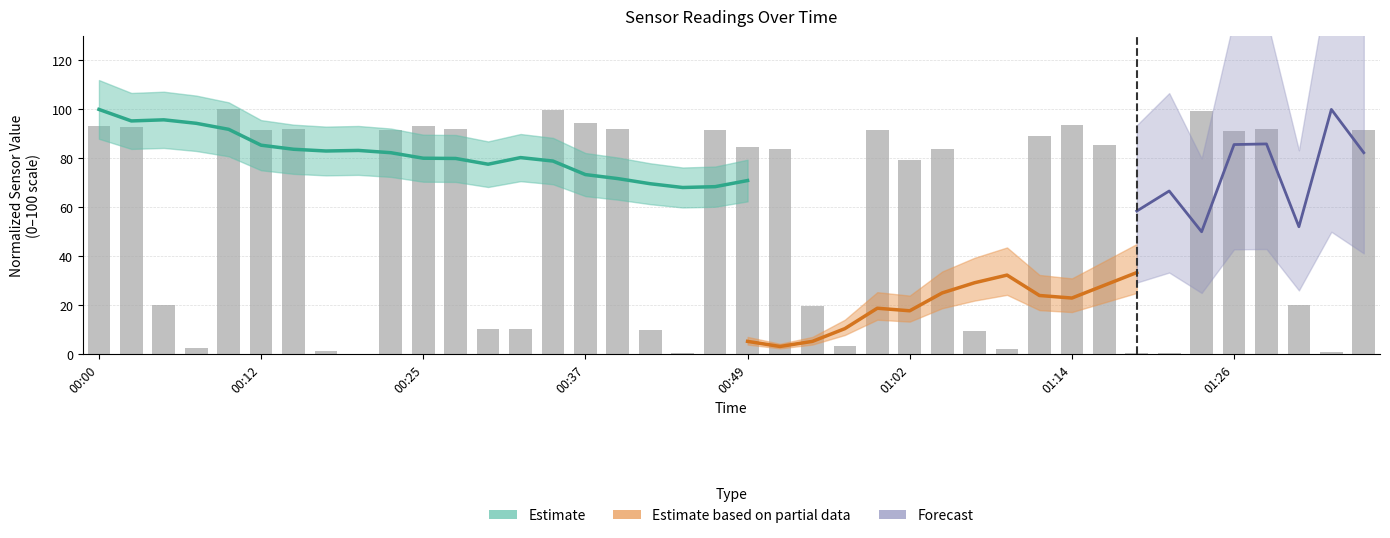

The chart shows a value of 40.7 at 26. True or false?

False